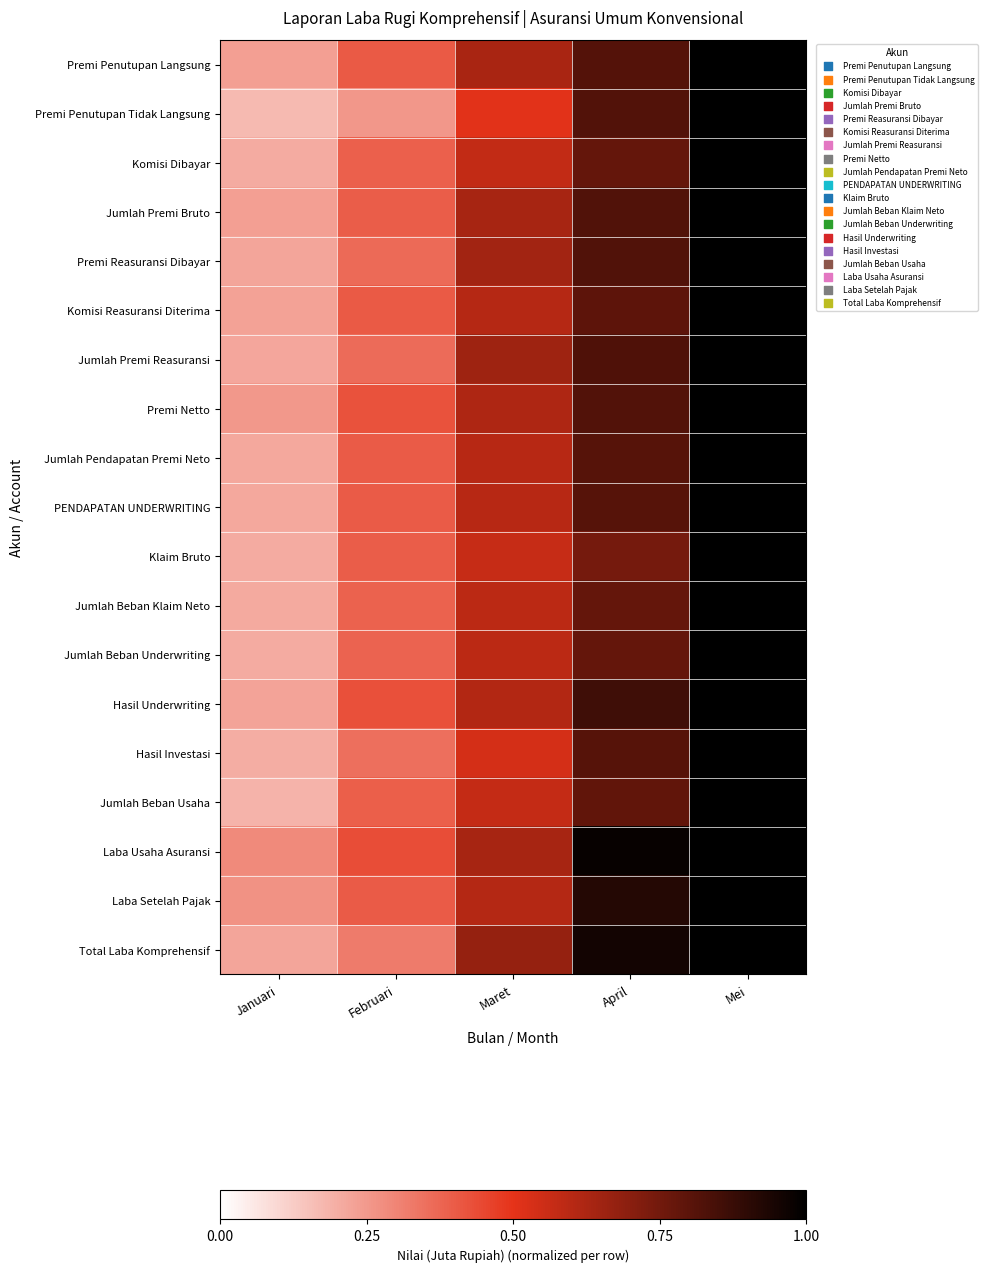

Between Mei and Februari, which is larger?

Mei